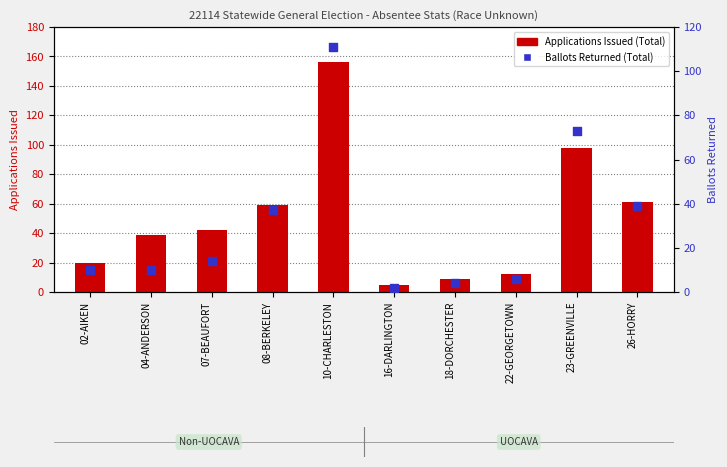

What are all the series names shown in the legend?

Applications Issued (Total), Ballots Returned (Total)